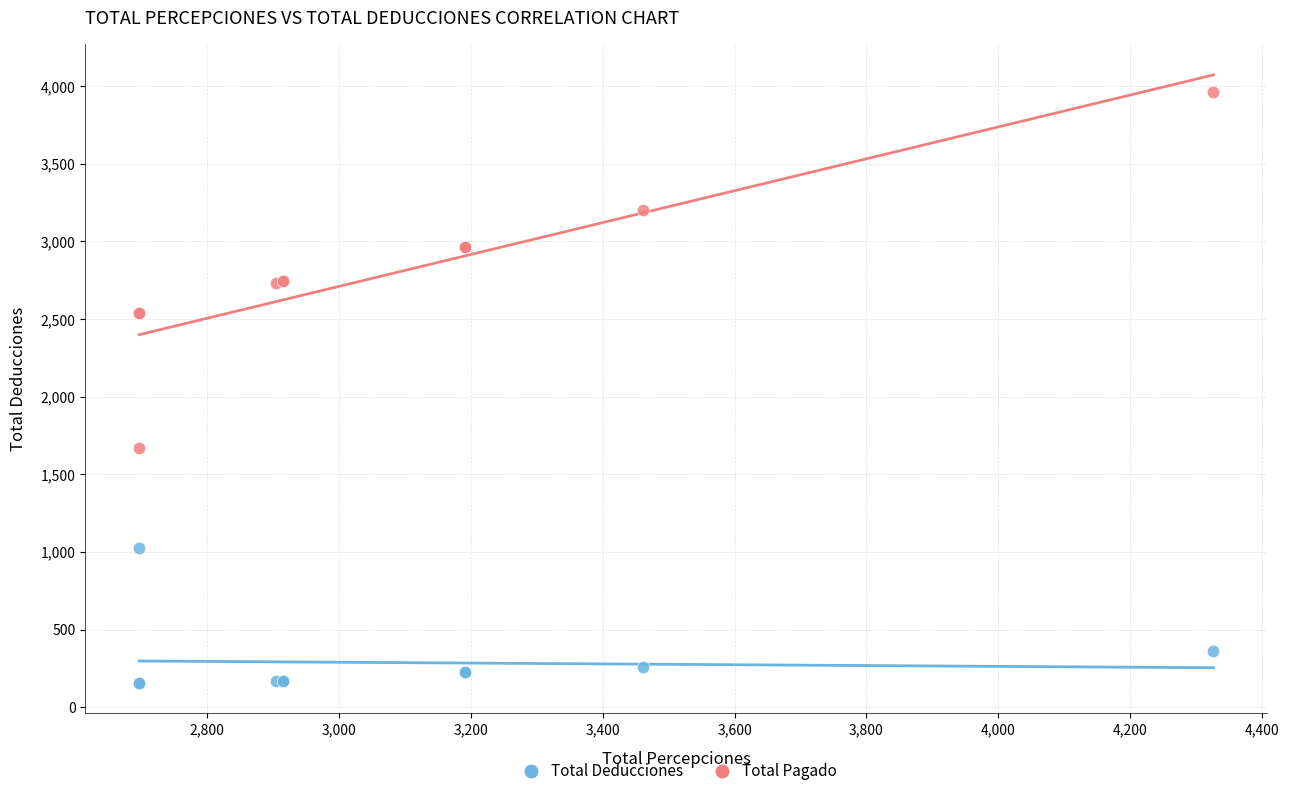

Across all series, what Y value is closest to 2059?

1668.6